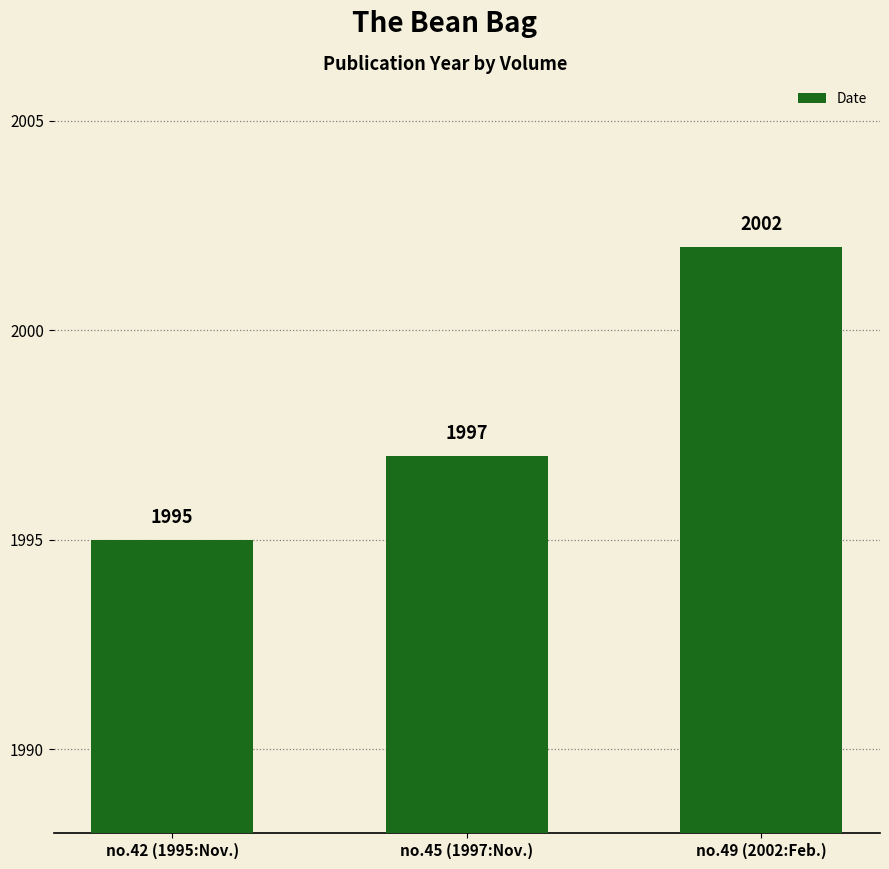

What is the sum of the values at no.49 (2002:Feb.) and no.45 (1997:Nov.)?

3999